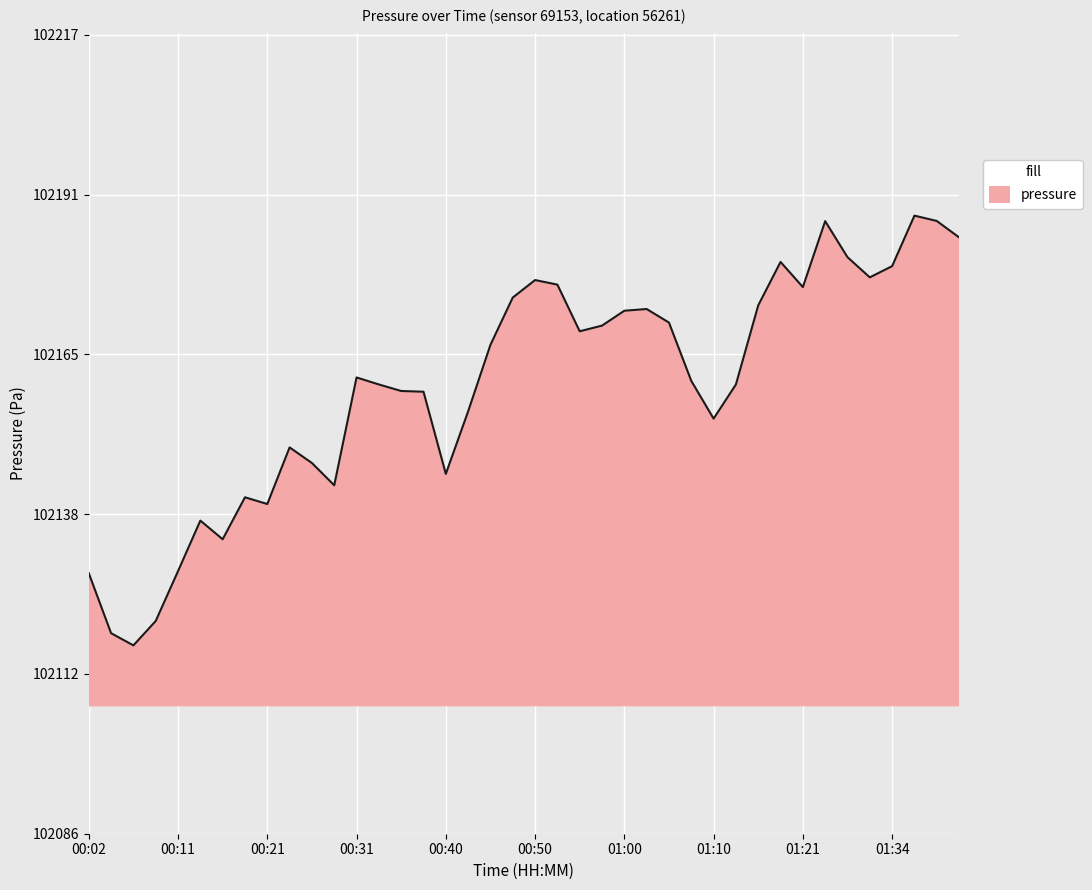

What is the difference between the maximum and minimum values?

70.5